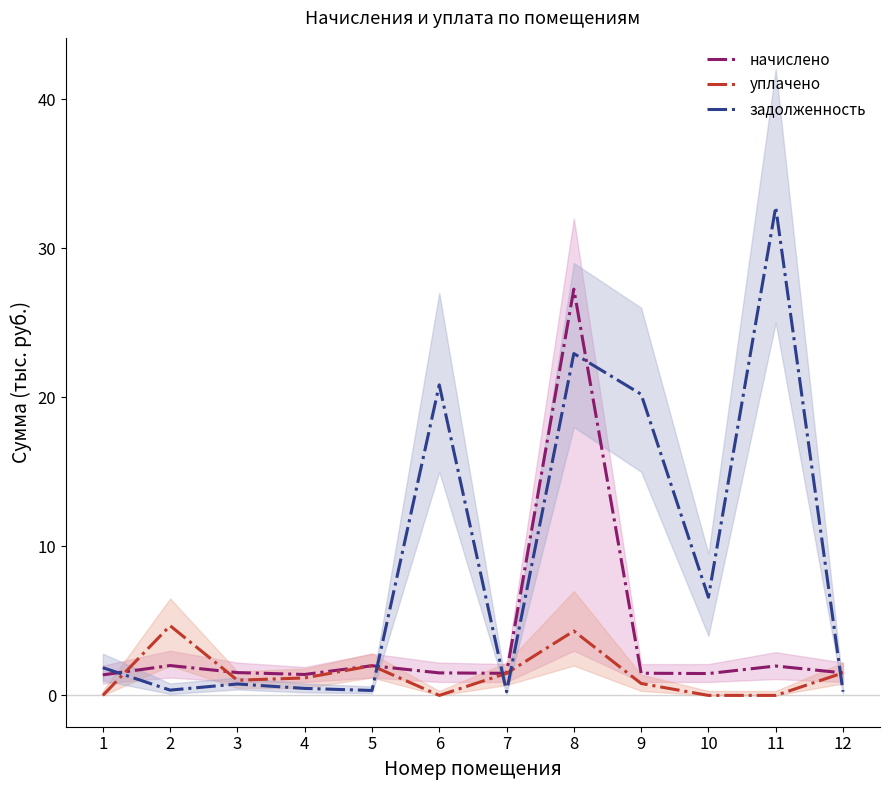

Is this an area chart (filled region under the line)?

No